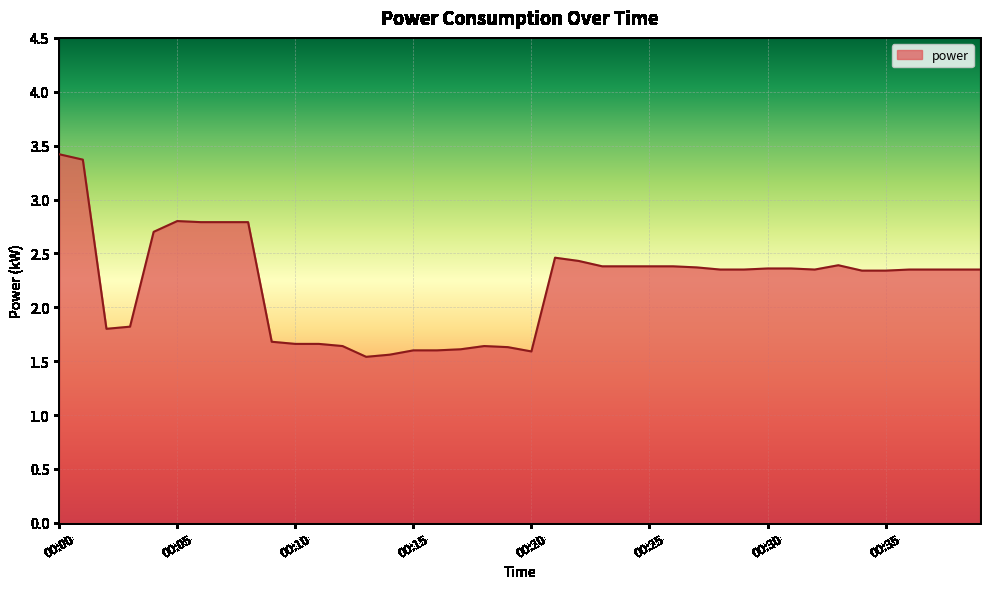

What is the greatest value displayed?

3.4